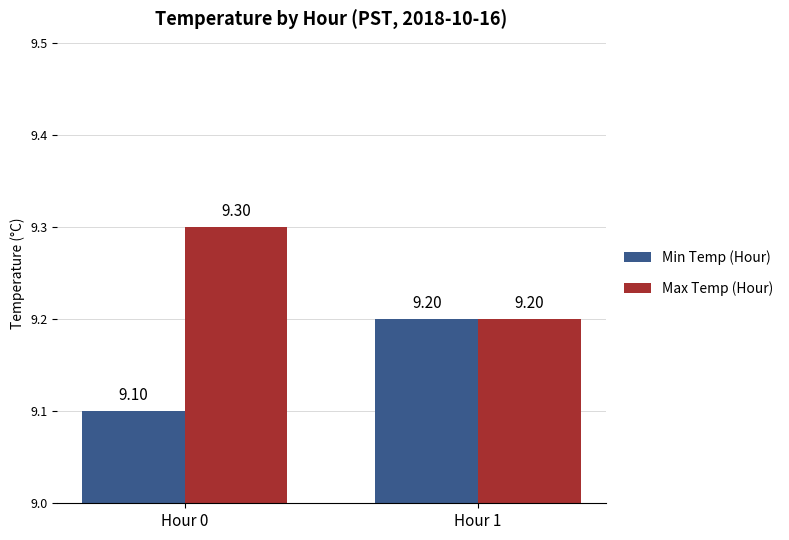

Reading right to left, transcribe all the data shown in this chart.

Min Temp (Hour): Hour 1=9.2	Hour 0=9.1
Max Temp (Hour): Hour 1=9.2	Hour 0=9.3